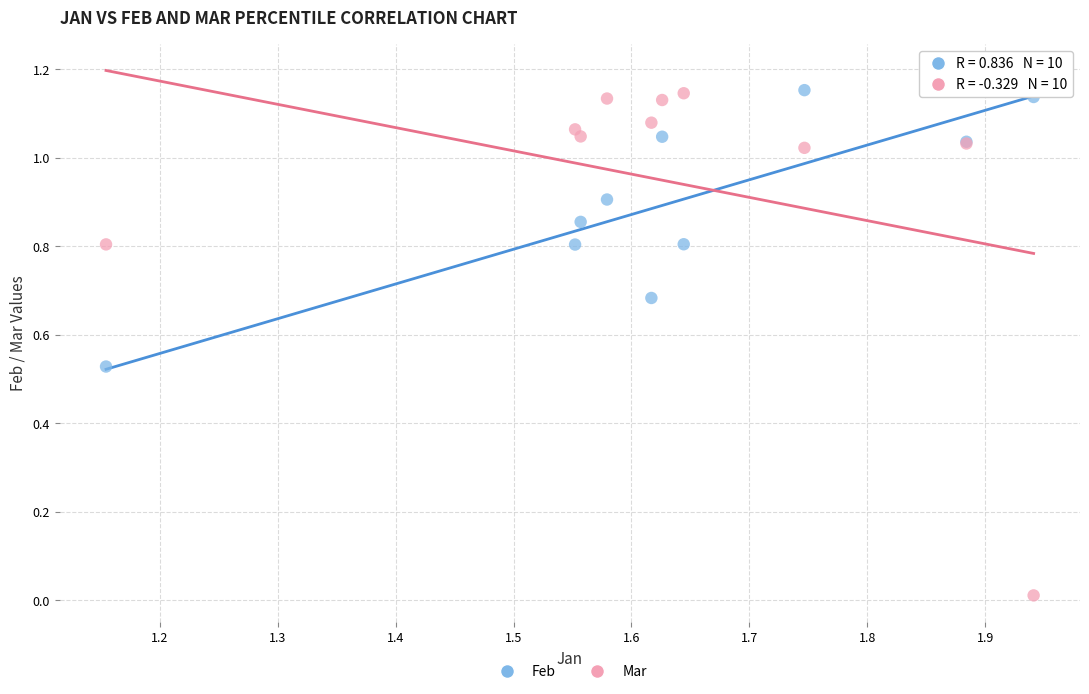

Which series contains the lowest Y value?

Mar